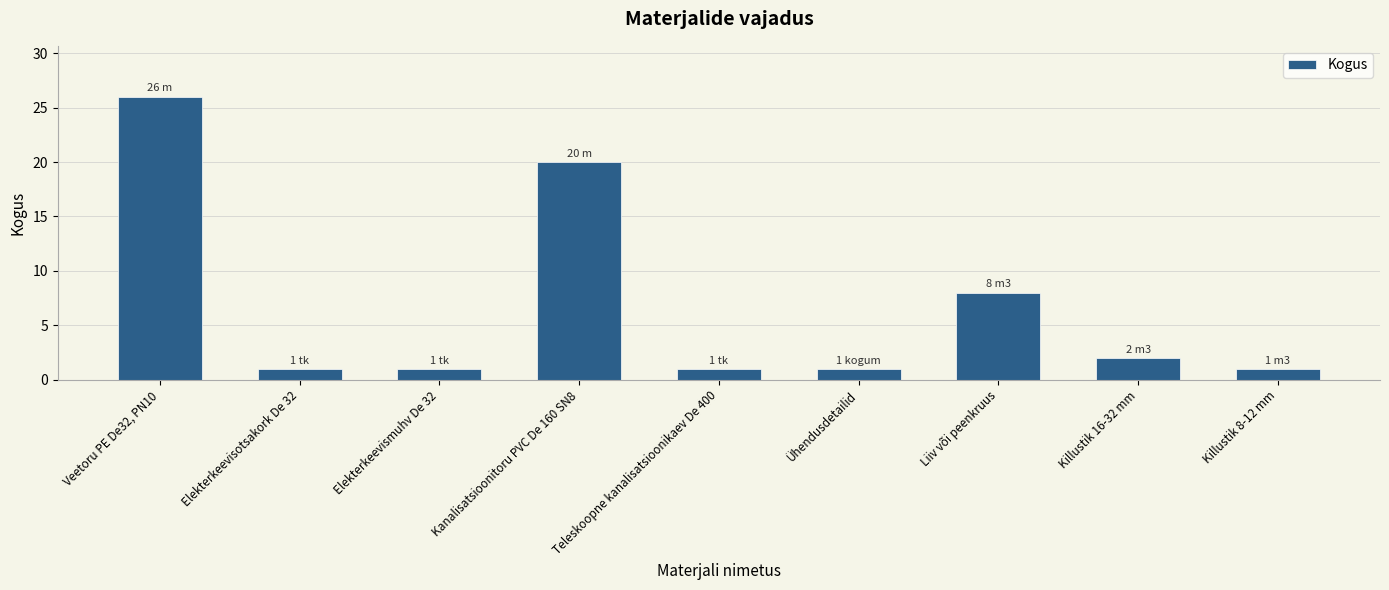

True or false: the data shows 2 at Ühendusdetailid.

False